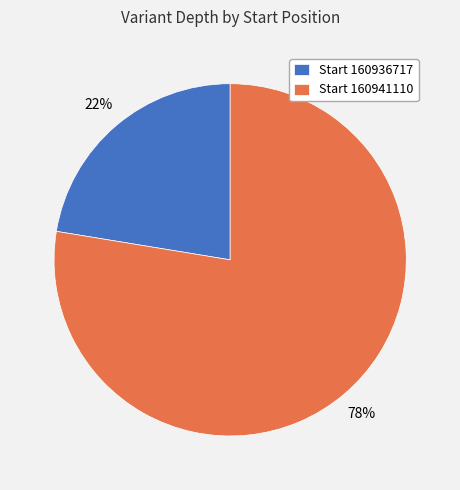

Between Start 160941110 and Start 160936717, which is larger?

Start 160941110